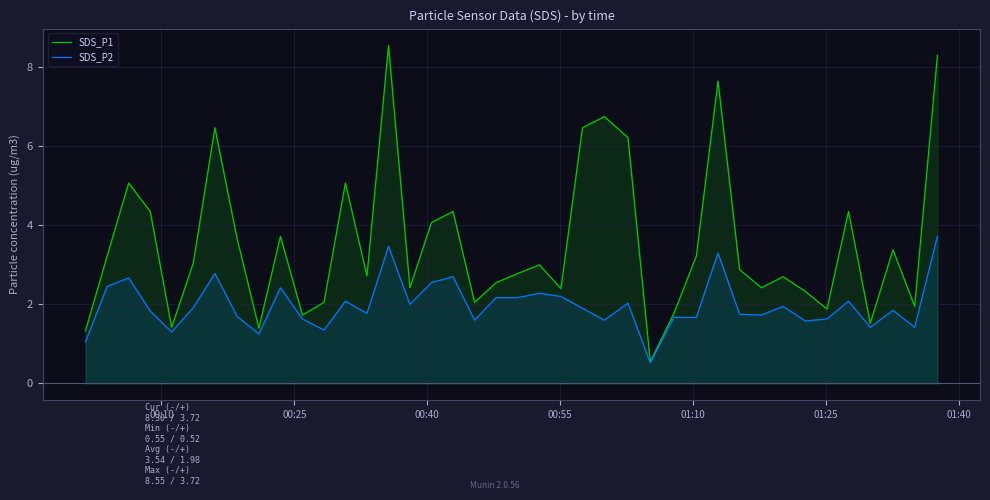

How many data points in SDS_P1 are less than 3?

20